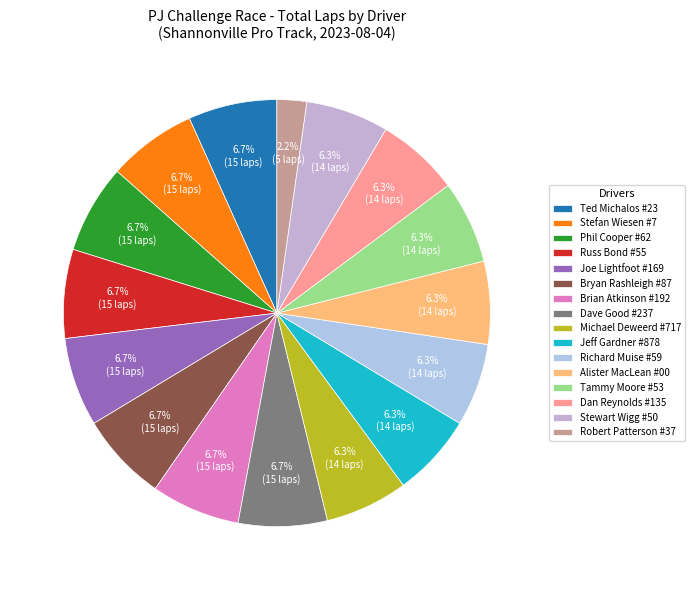

Which category has the smallest portion of the pie?

Robert Patterson #37